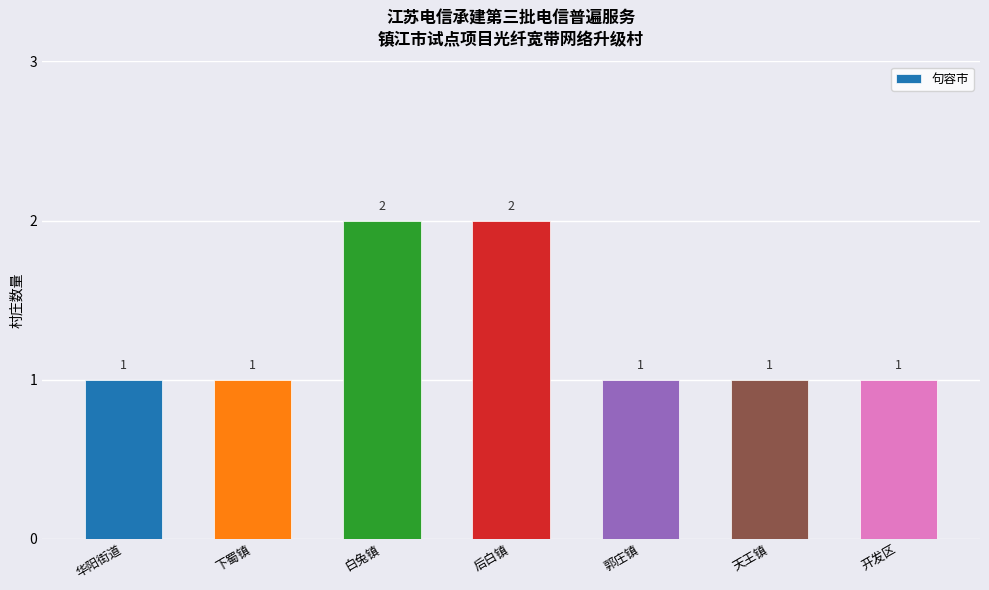

How many distinct data groups are displayed?

1